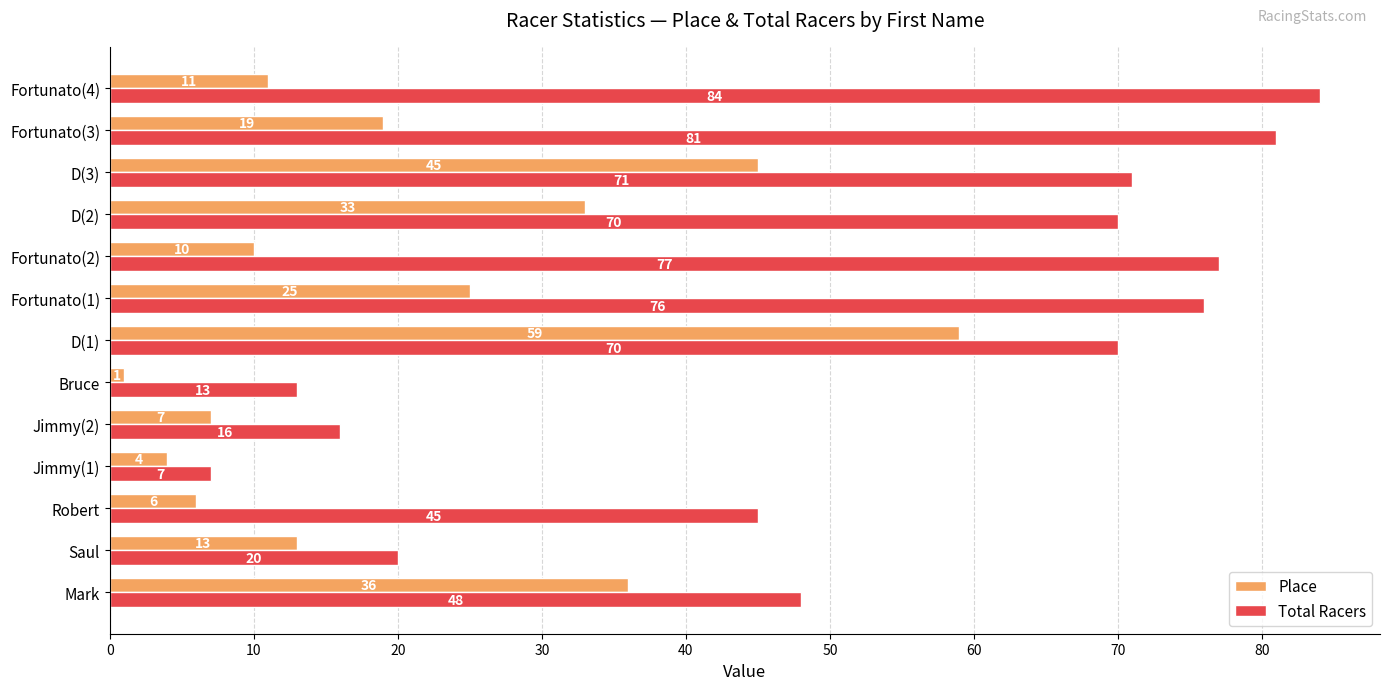

Which series changed the most between Fortunato(2) and D(3)?

Place